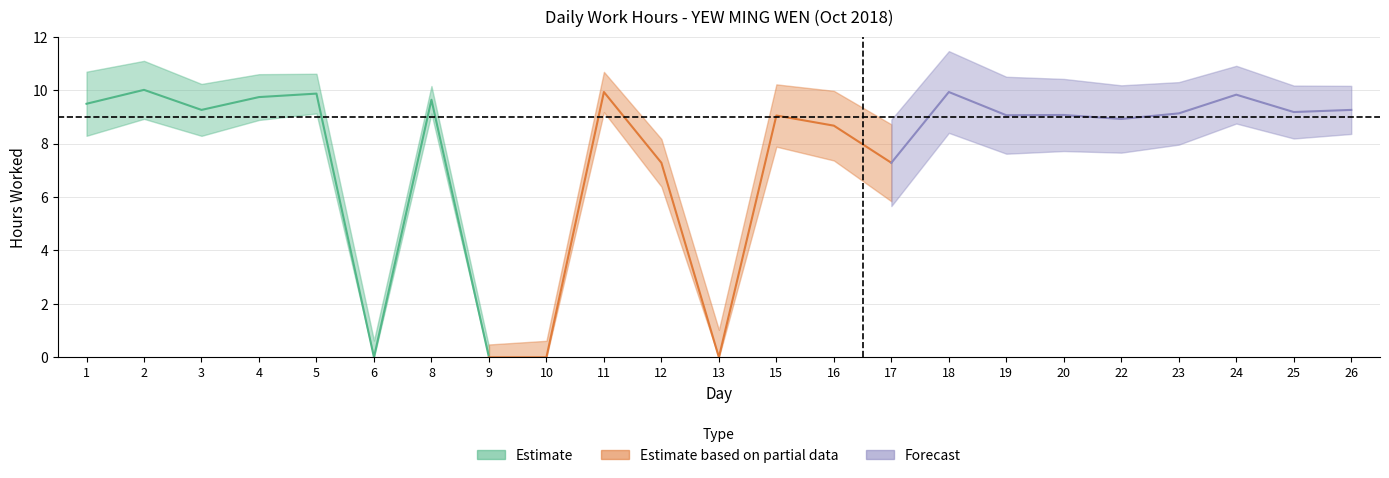

What is the approximate value at 3?

9.3